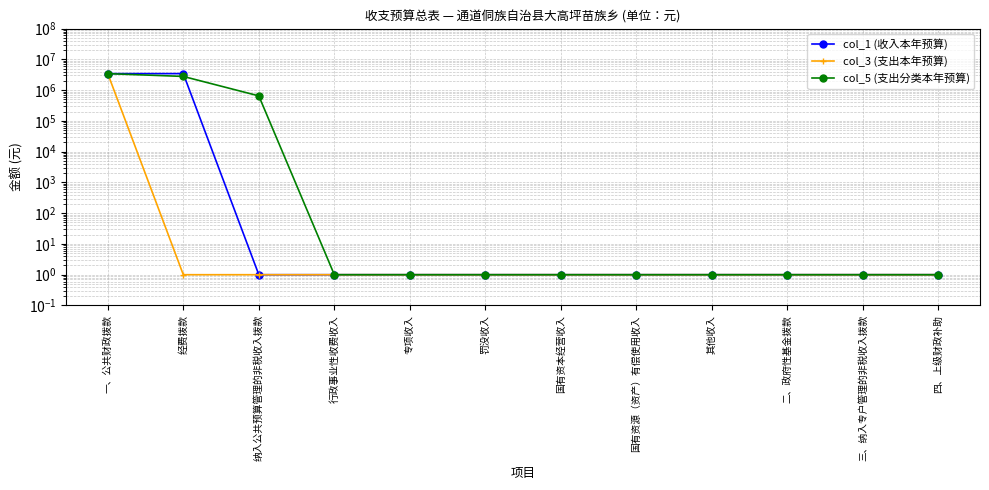

True or false: col_3 (支出本年预算) and col_1 (收入本年预算) cross at least once.

False